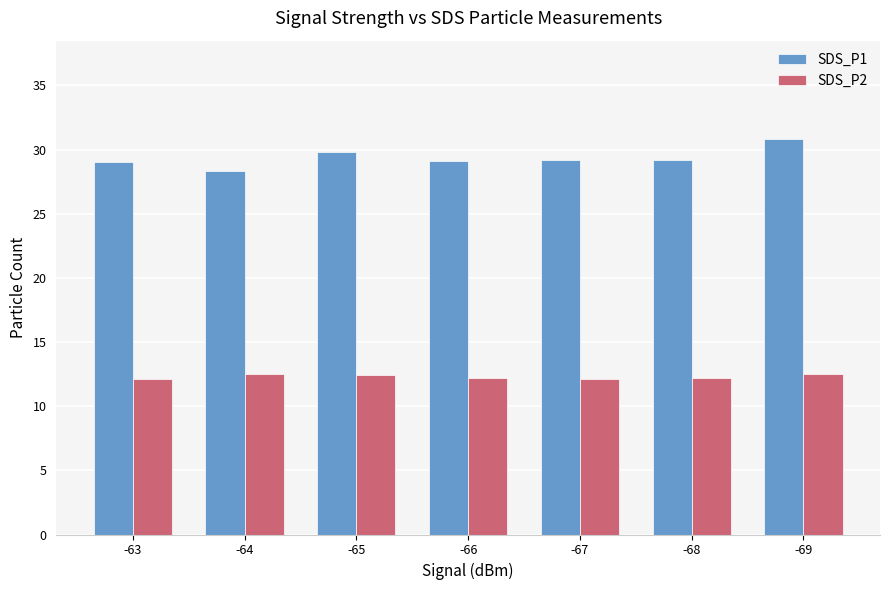

List the series in order of their peak value, lowest first.

SDS_P2, SDS_P1